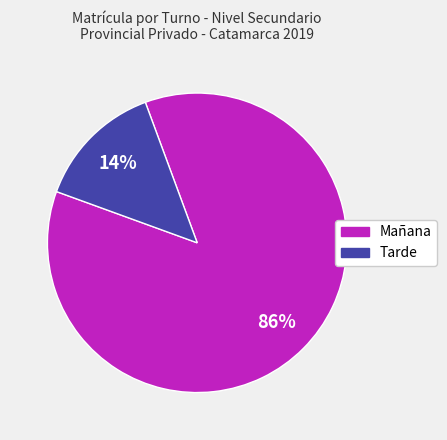

What percentage is the Tarde slice, to the nearest percent?

14%